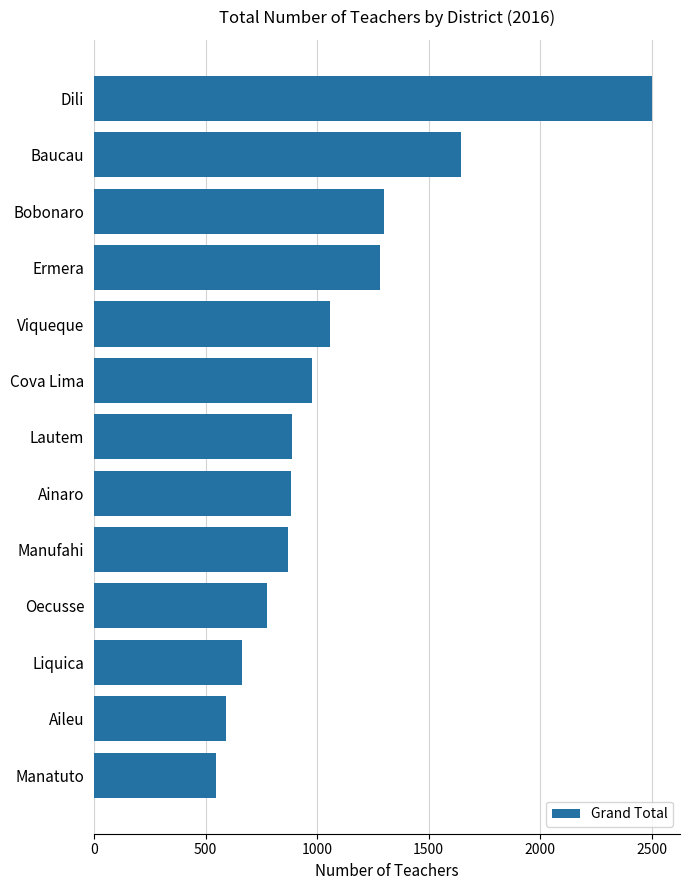

The chart shows a value of 869 at Manufahi. True or false?

True